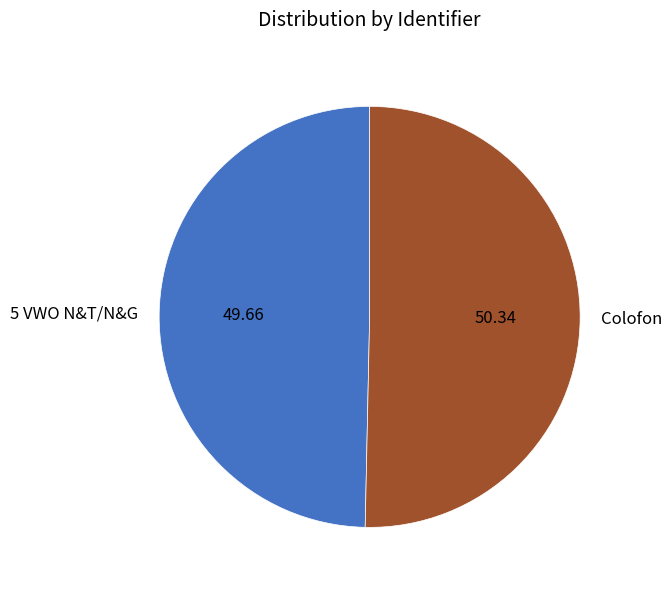

Rank the categories by value from lowest to highest.

5 VWO N&T/N&G, Colofon